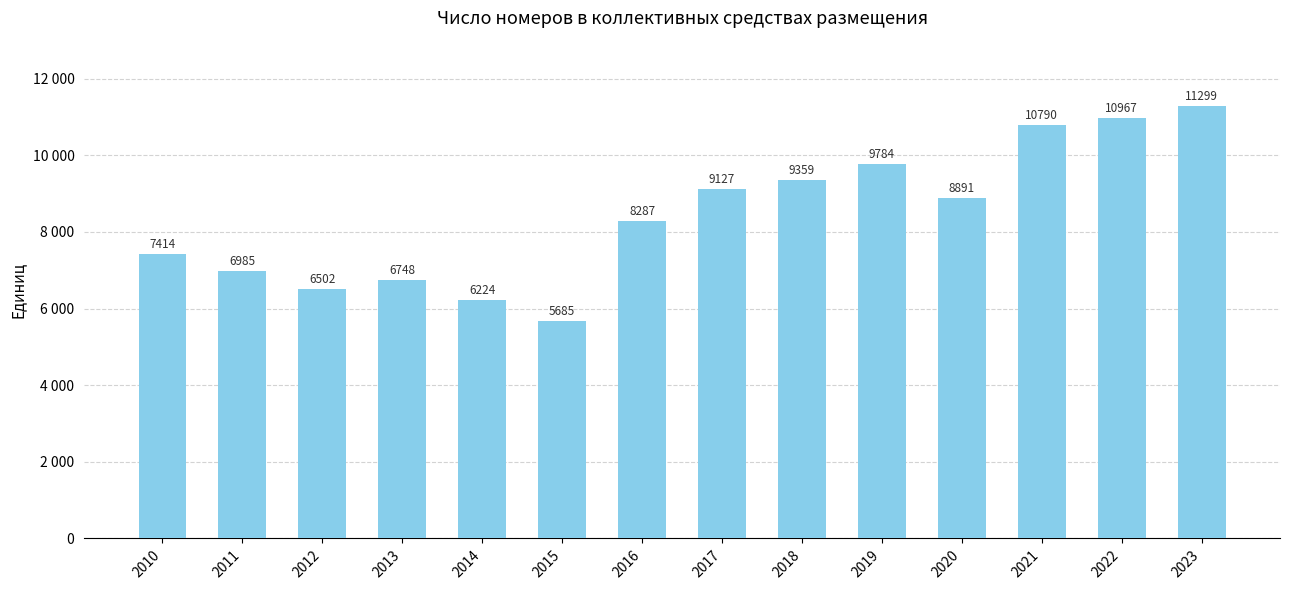

At which label does the data first exceed 8891?

2017